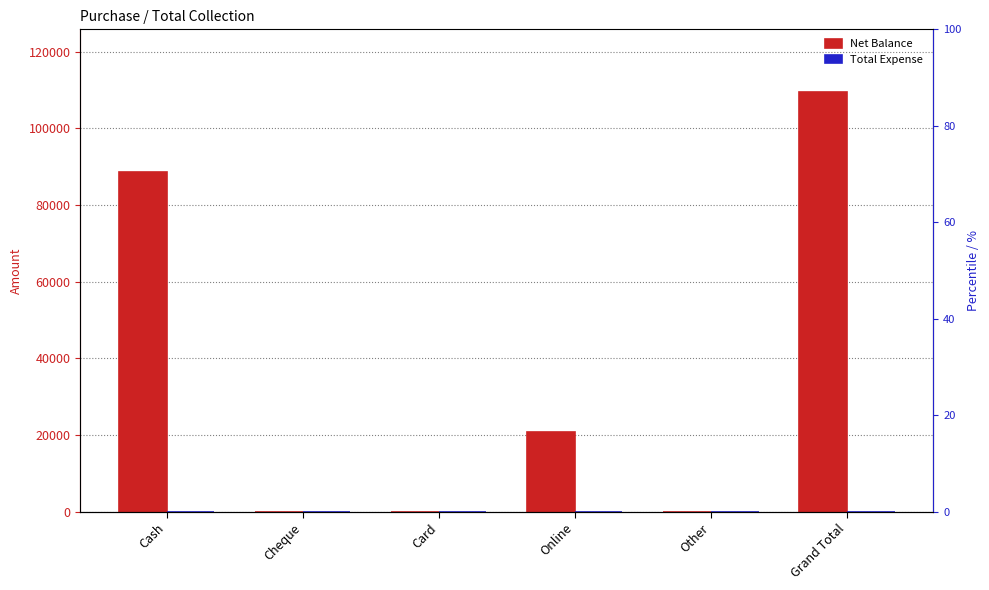

List the series in order of their peak value, highest first.

Net Balance, Total Expense